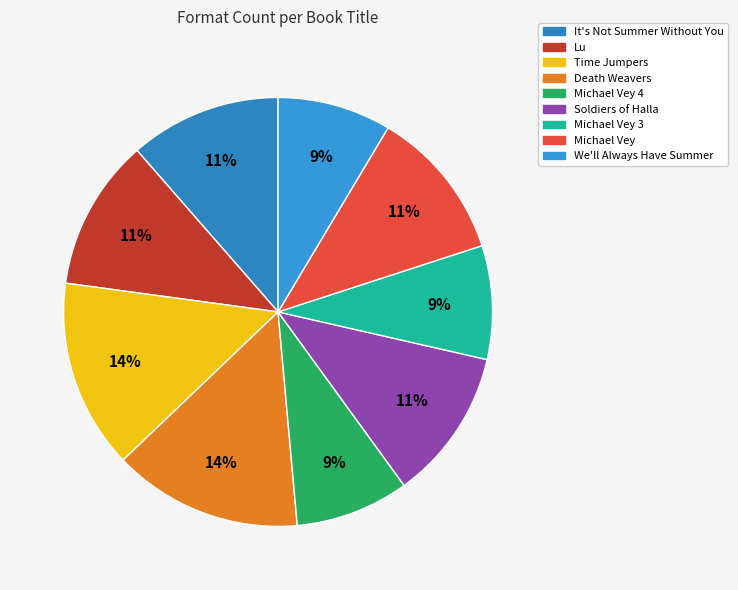

To the nearest percent, what portion does Michael Vey 4 represent?

9%